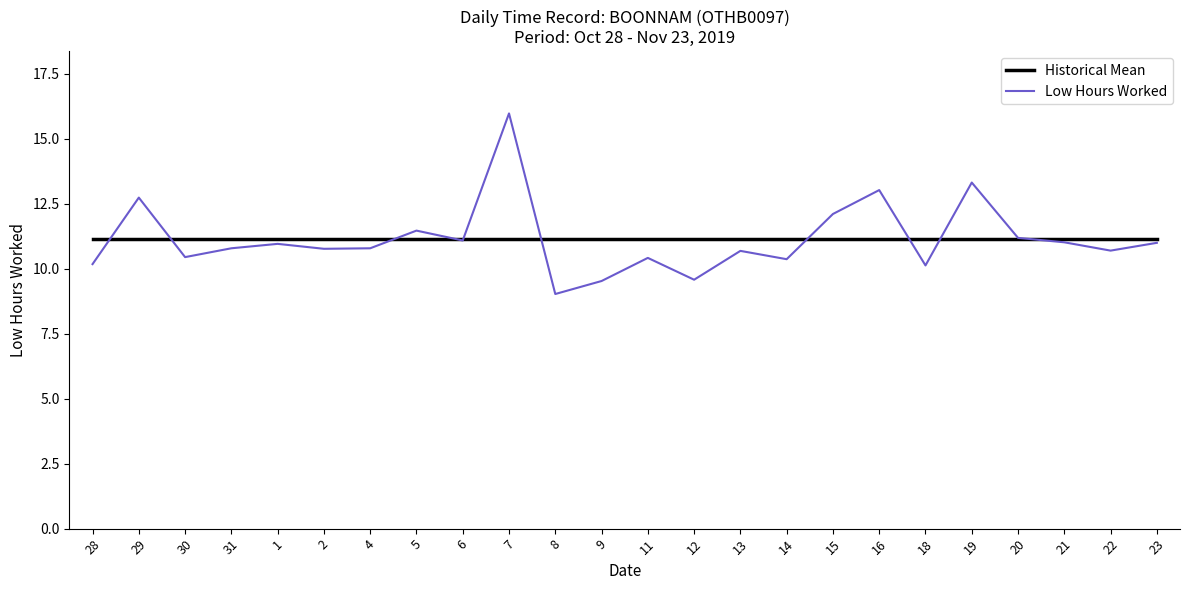

What position from the left is 31?

4